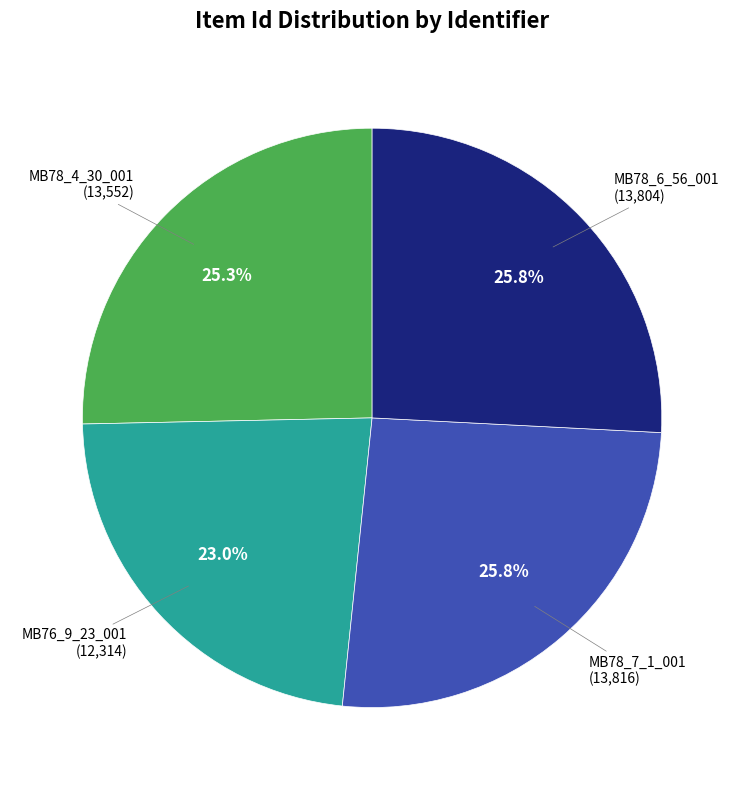

Does any single category account for the majority?

No